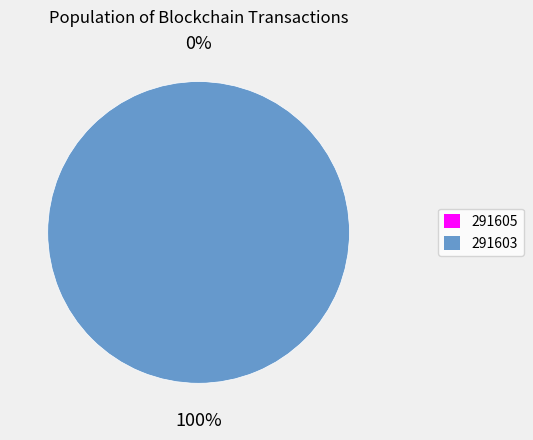

To the nearest percent, what is the average slice percentage?

50%